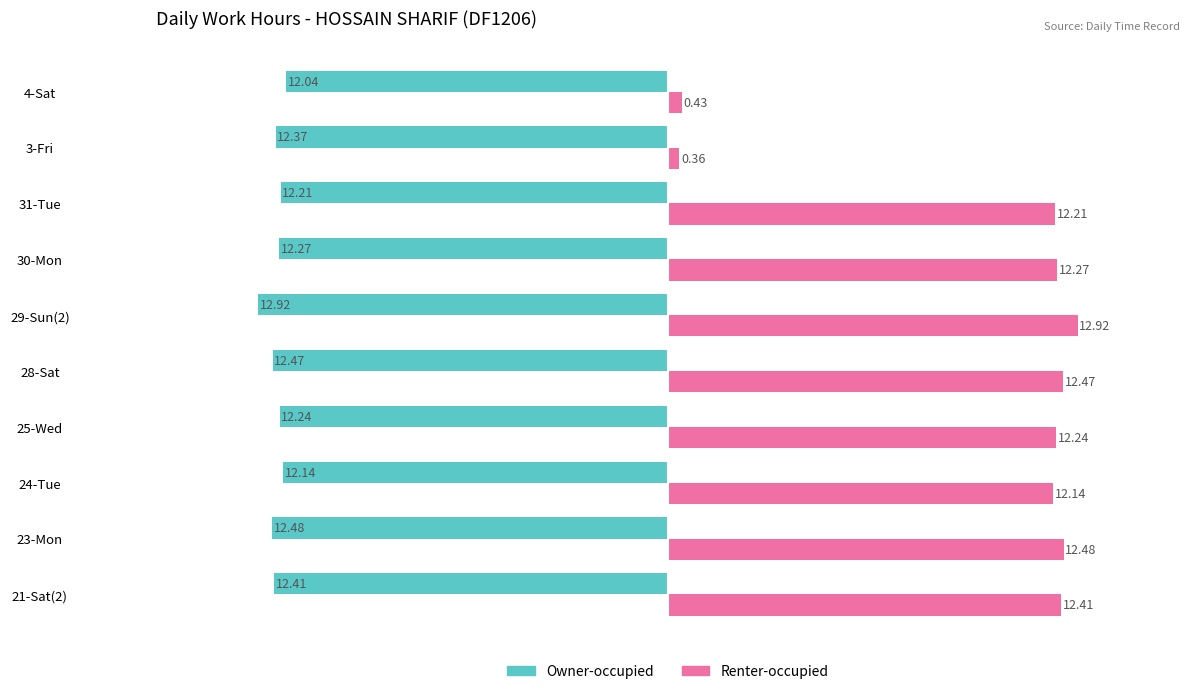

Which series has the largest total across all categories?

Renter-occupied